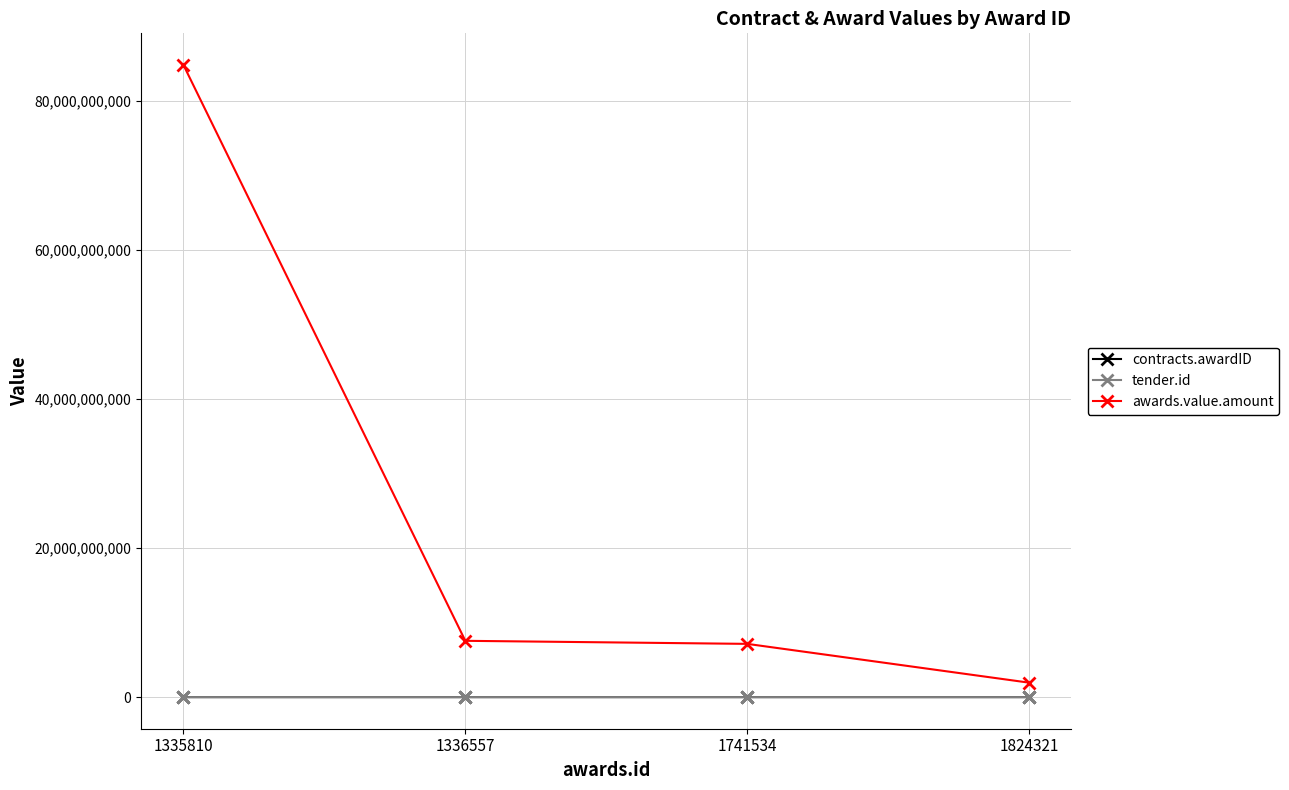

Which series changed the most between 1335810 and 1824321?

awards.value.amount